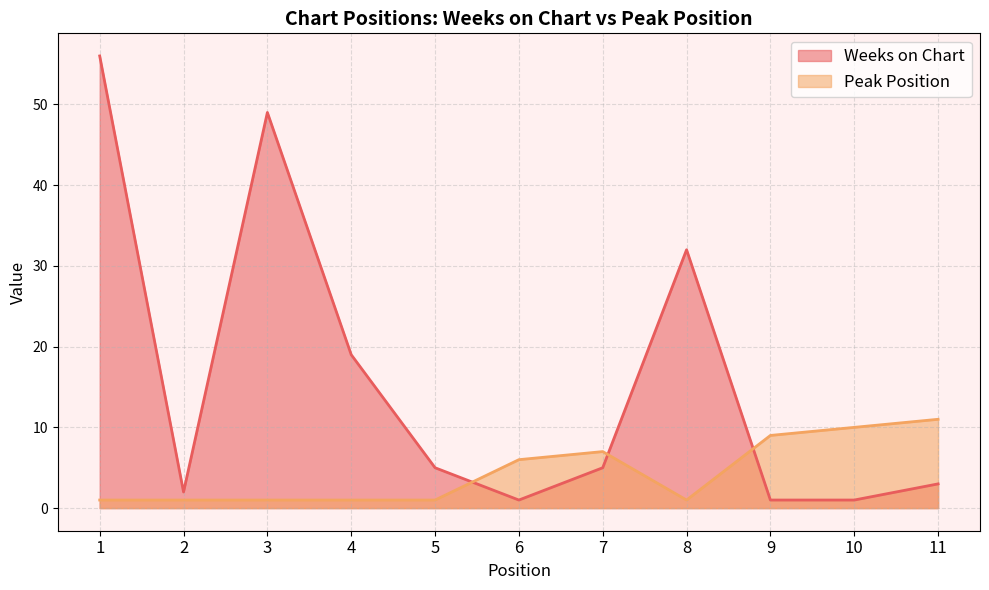

True or false: Peak Position has a value of 1 at 1.

True